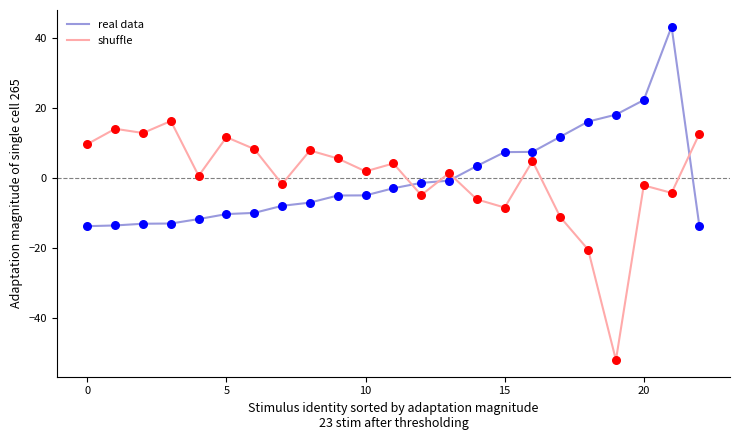

After their last crossing, which series has the higher values: shuffle or real data?

shuffle